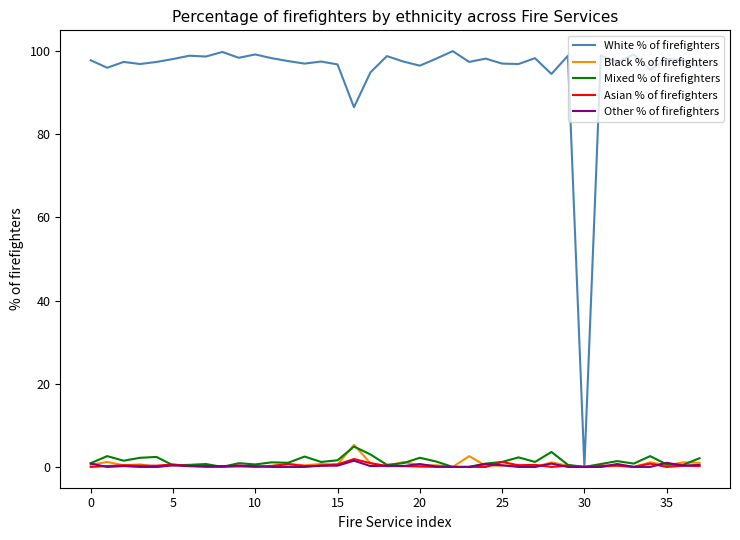

What is the highest value of the Mixed % of firefighters series?

4.9